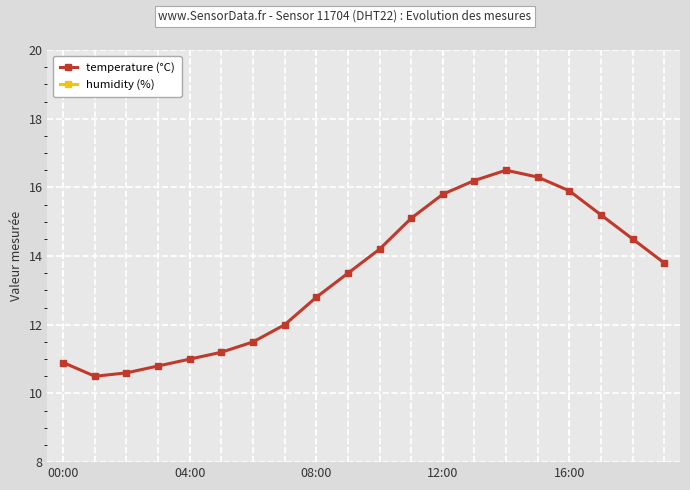

What value does the temperature (°C) series have at 6?

11.5